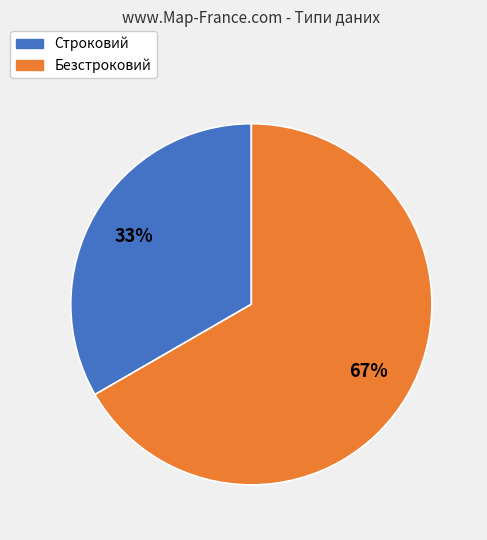

To the nearest percent, what is the combined percentage of Строковий and Безстроковий?

100%